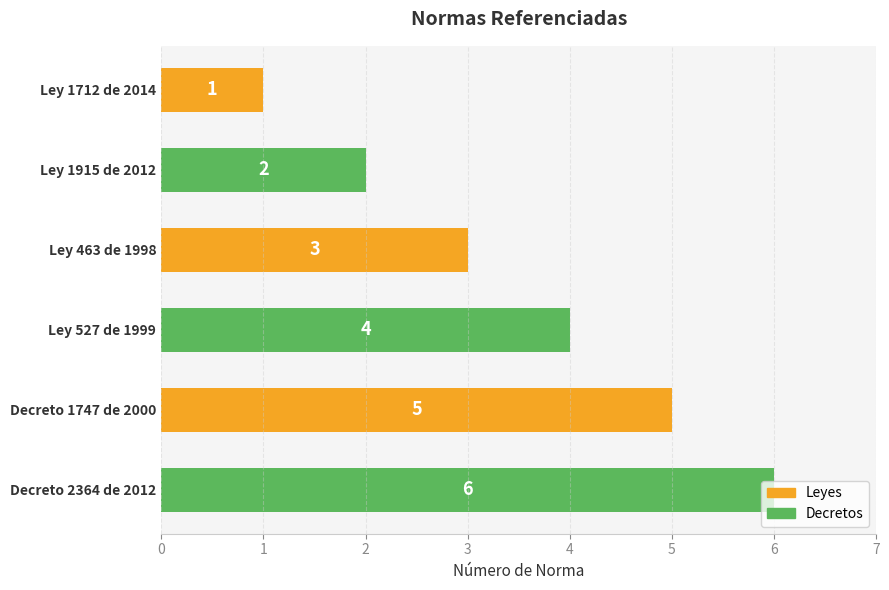

Where is the data nearest to the value 3?

Ley 463 de 1998